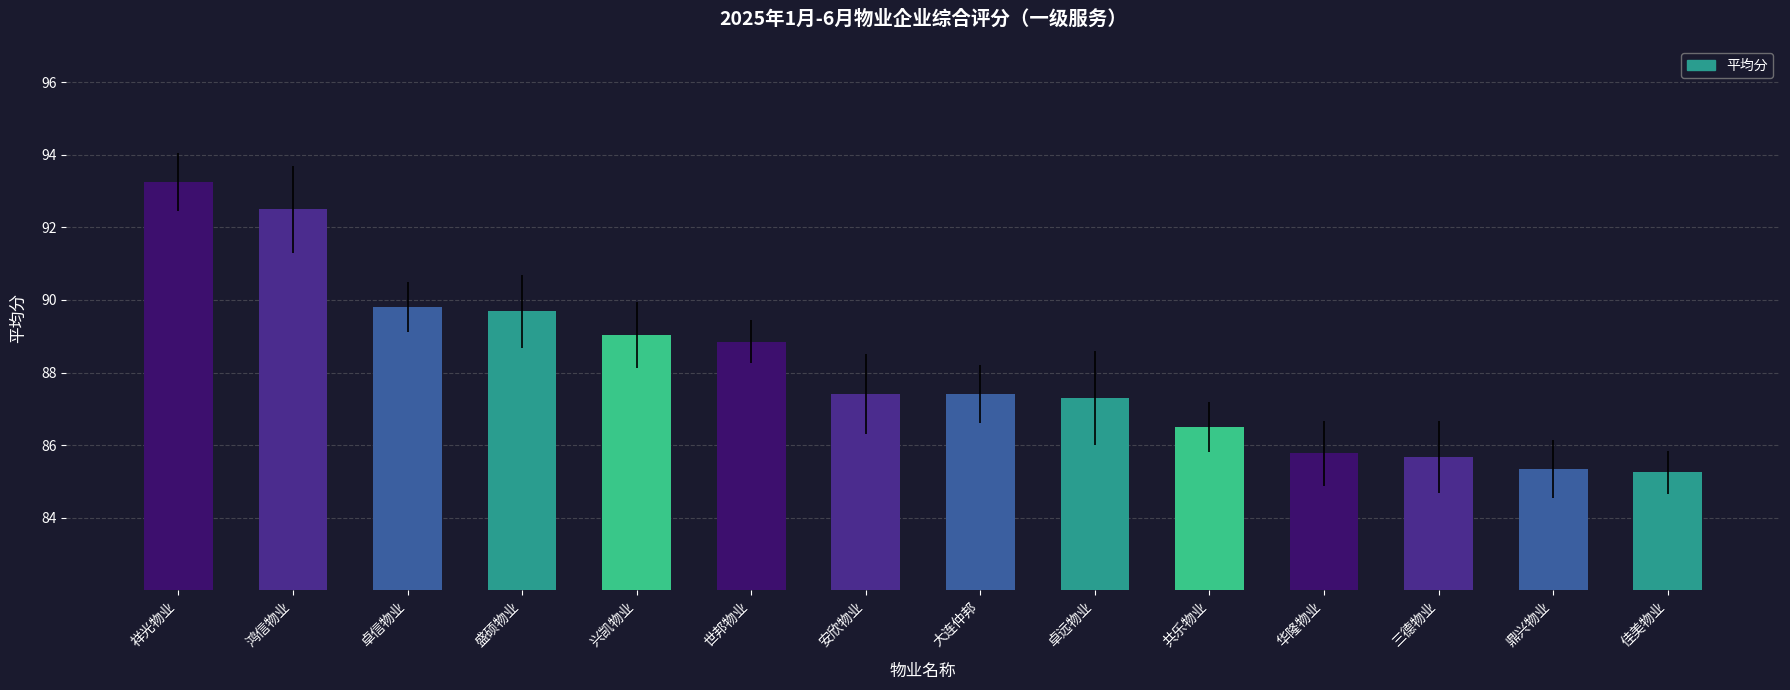

How many data points are less than 87?

5